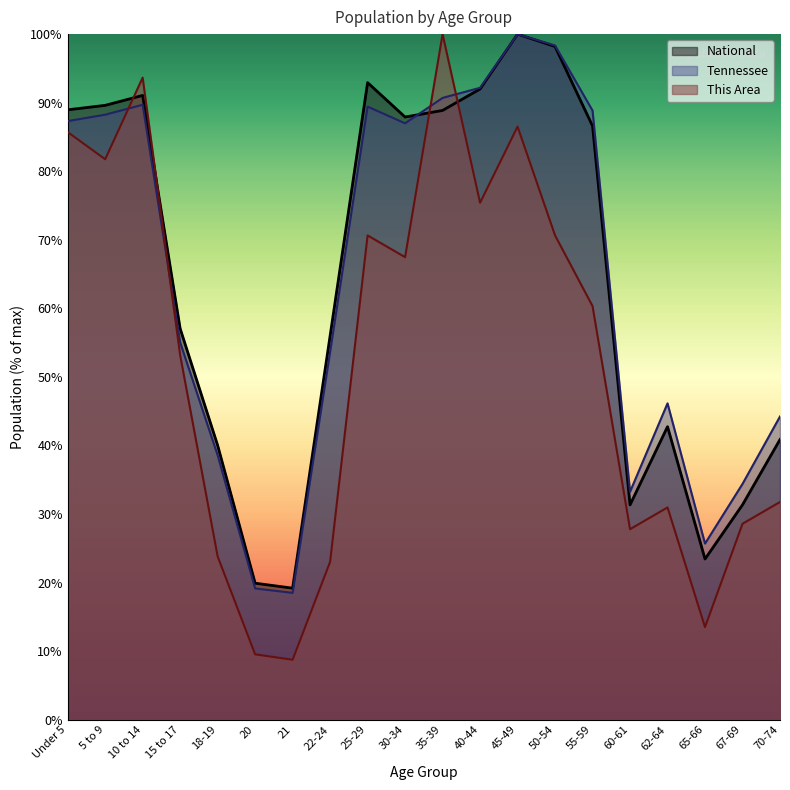

The value of Tennessee at 25-29 is 89.4. True or false?

True